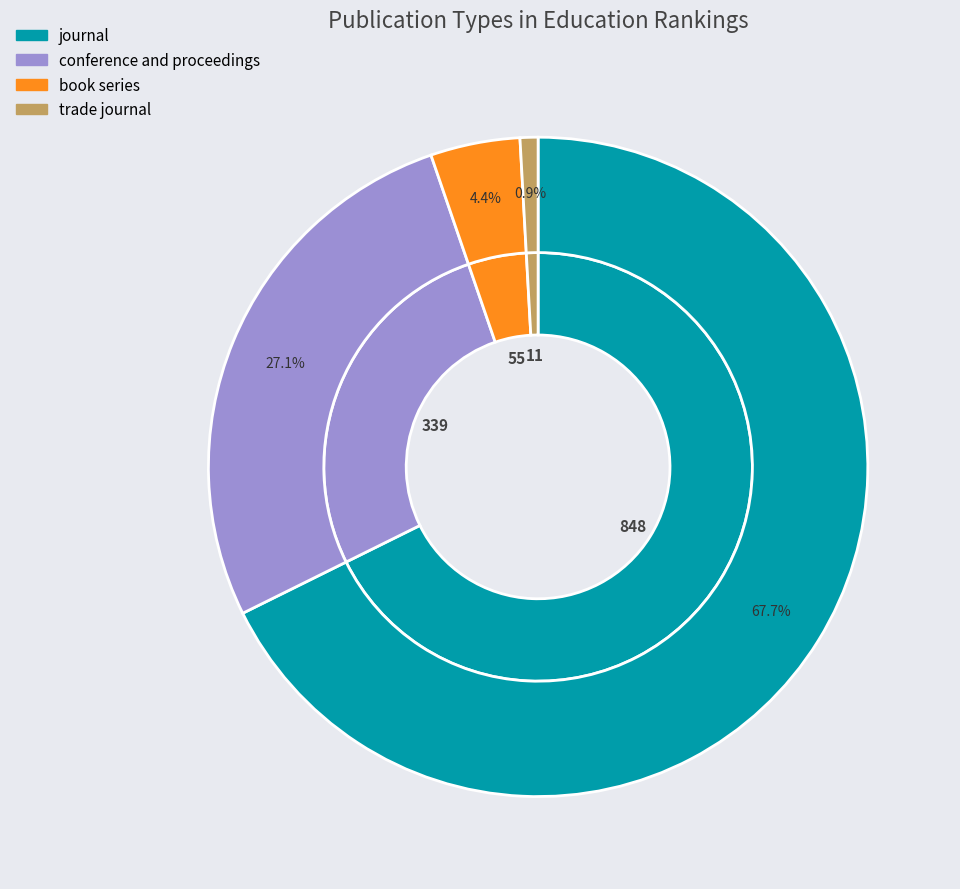

To the nearest percent, what is the average slice percentage?

25%